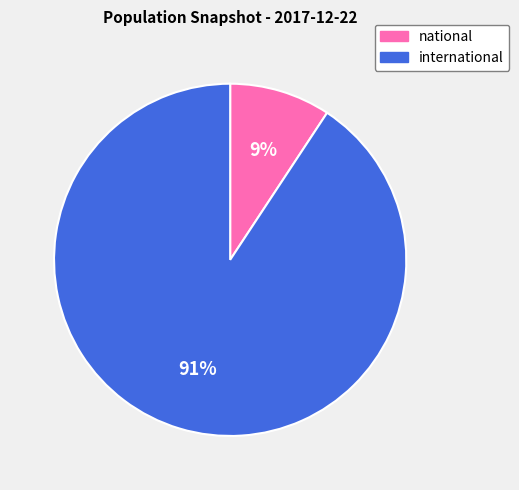

Rank the categories by value from lowest to highest.

national, international